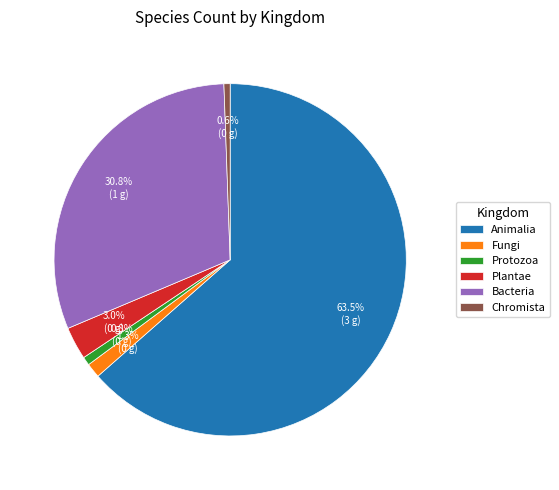

Which has a higher value, Chromista or Bacteria?

Bacteria